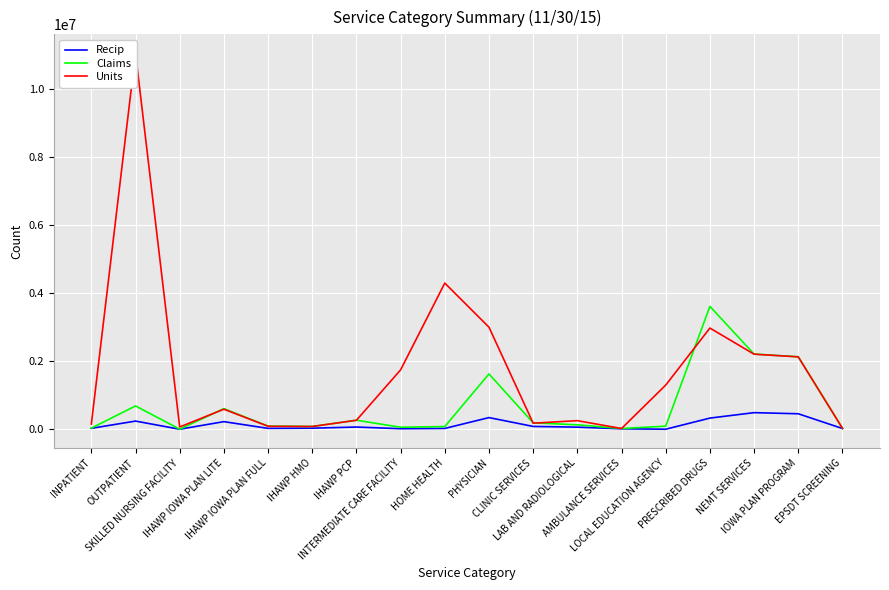

Is it true that Claims equals 31160 at EPSDT SCREENING?

True